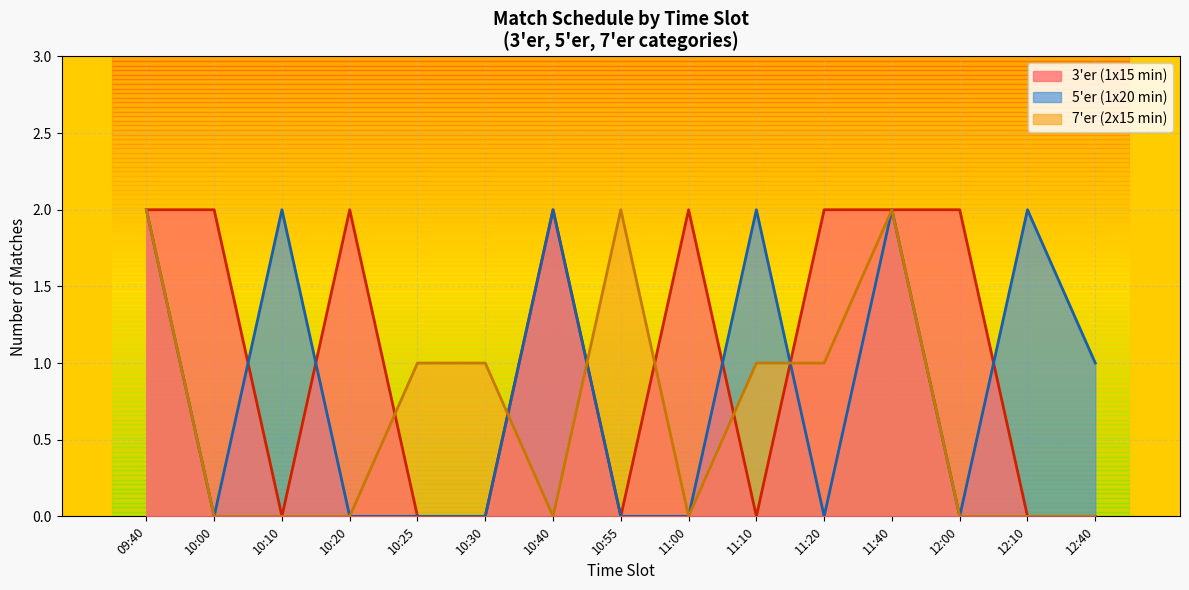

What position from the right is 11:40?

4